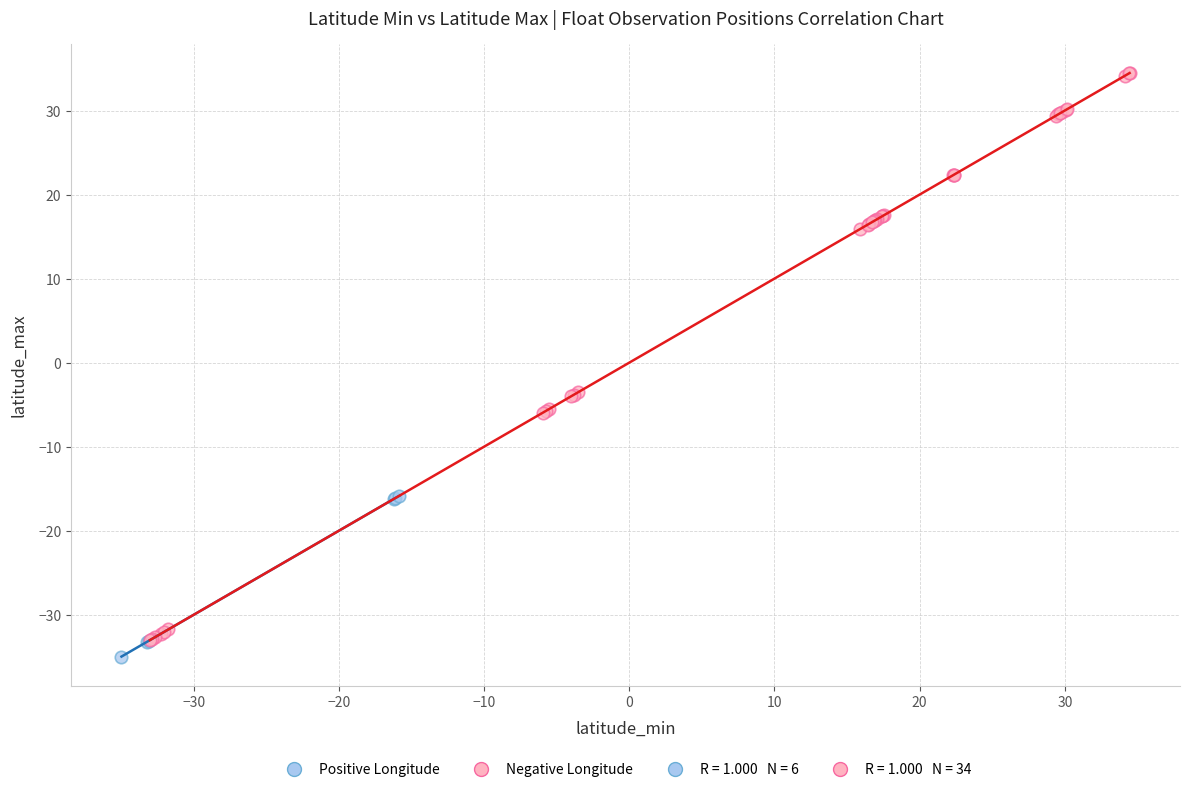

Which series contains the lowest Y value?

Positive Longitude